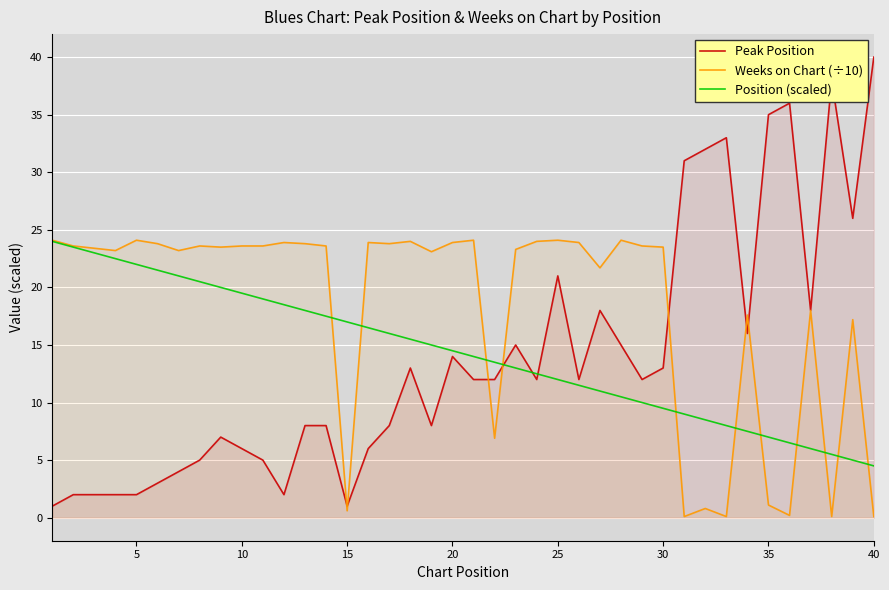

Which series has the largest total across all categories?

Weeks on Chart (÷10)